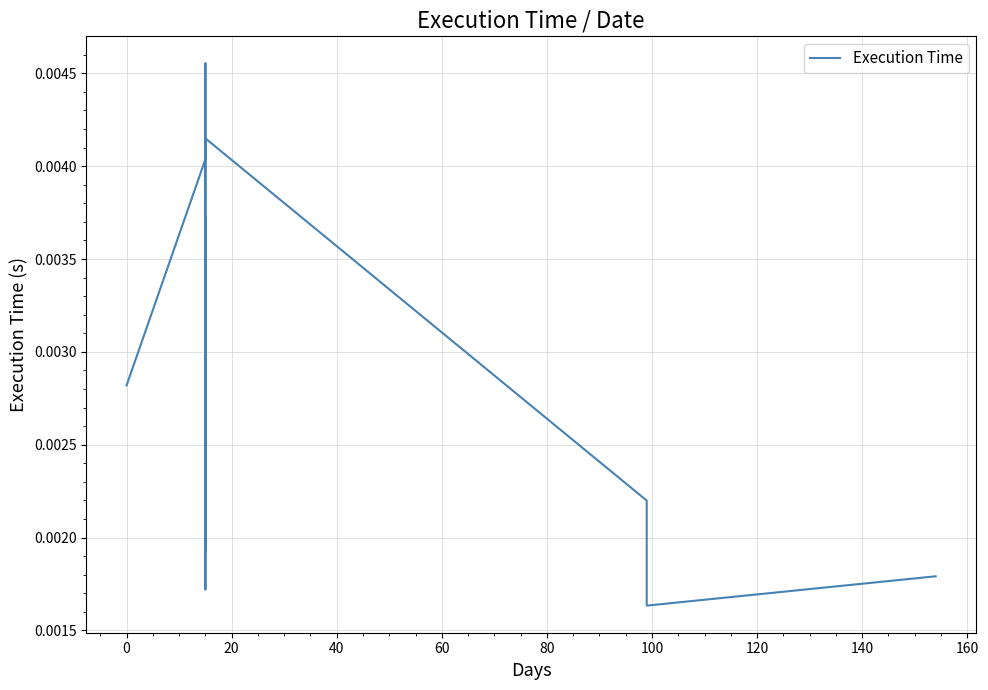

Is this an area chart (filled region under the line)?

No